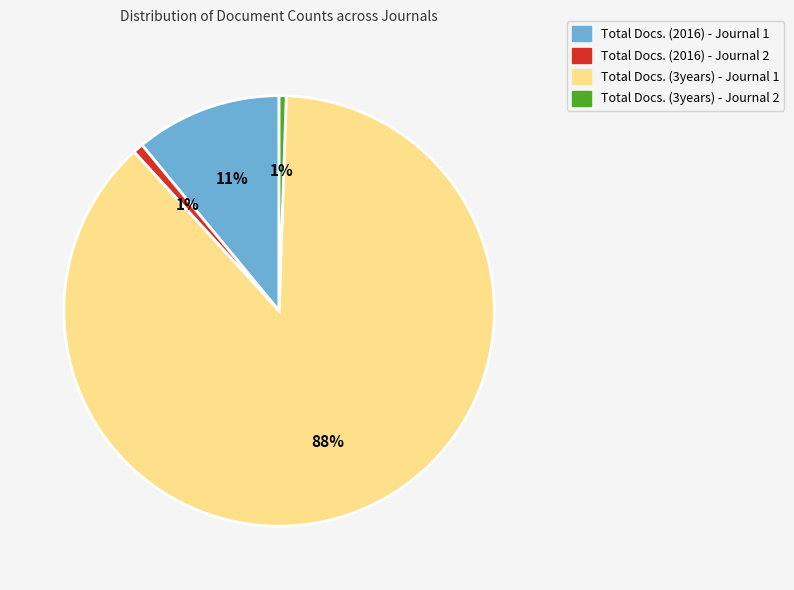

To the nearest percent, what portion does Total Docs. (2016) - Journal 2 represent?

1%